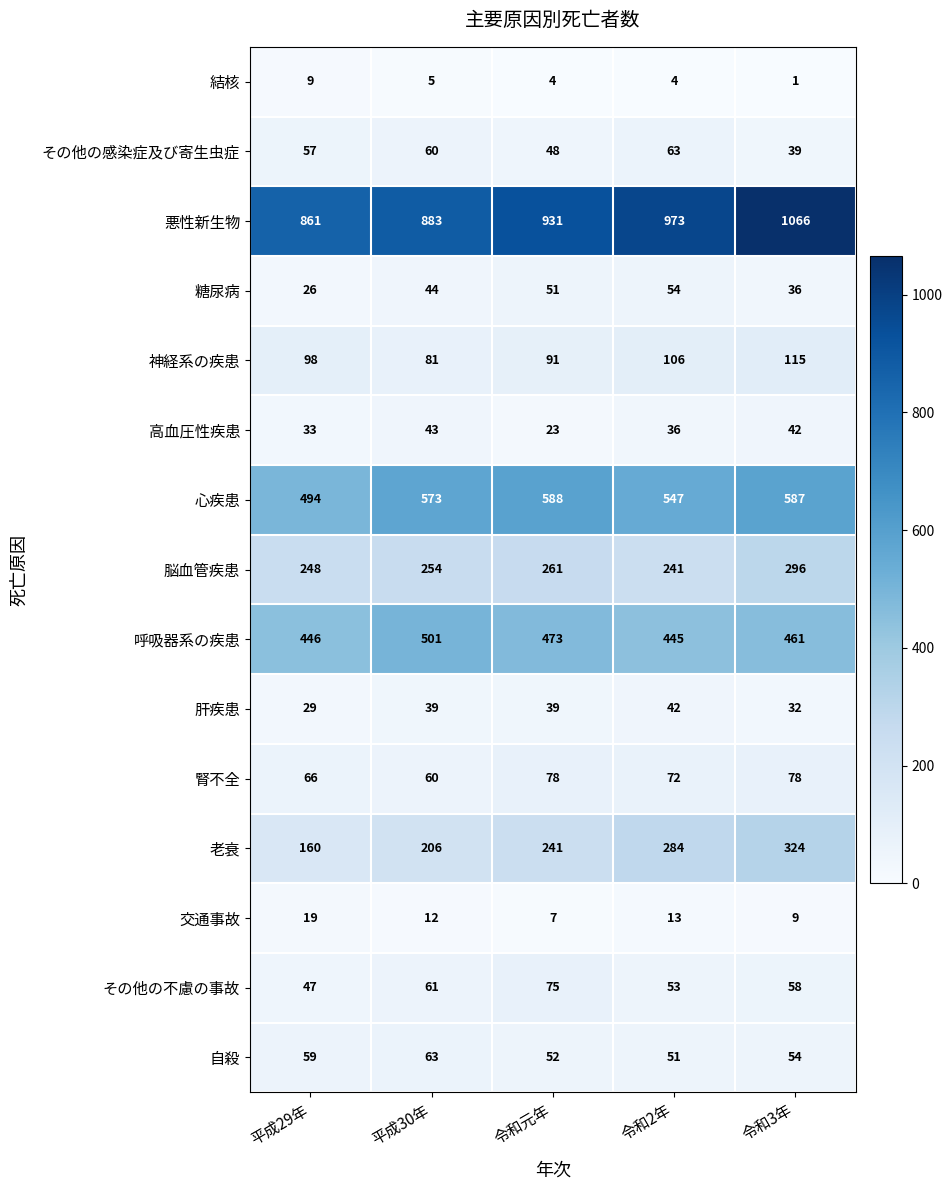

At how many categories does at least one series exceed 587?

5